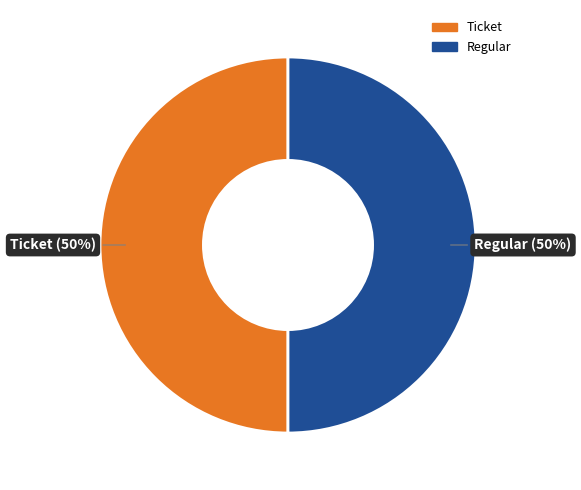

True or false: Ticket accounts for 36% of the total.

False